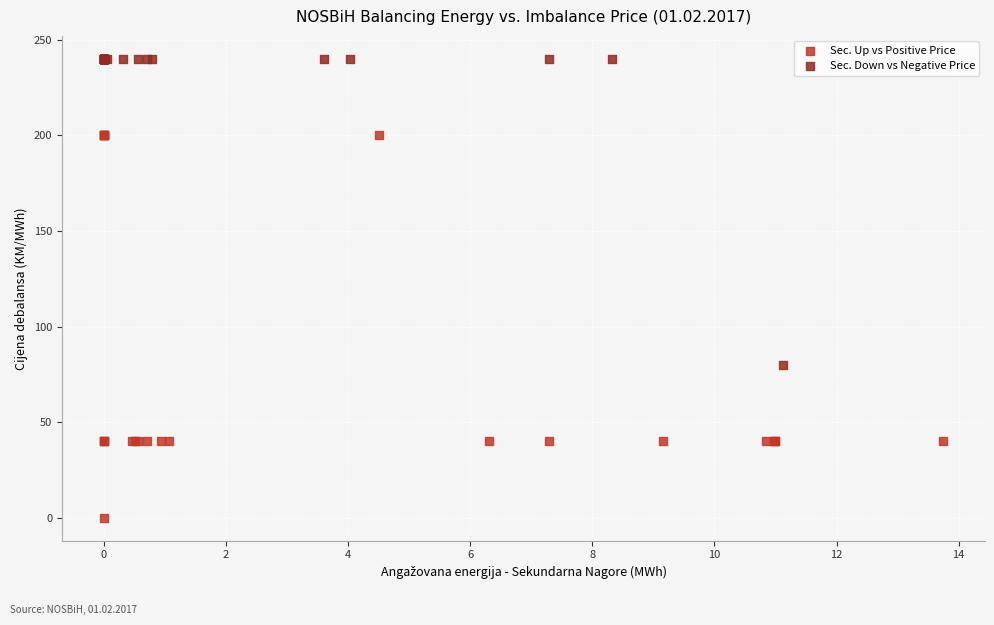

Which series contains the lowest Y value?

Sec. Up vs Positive Price